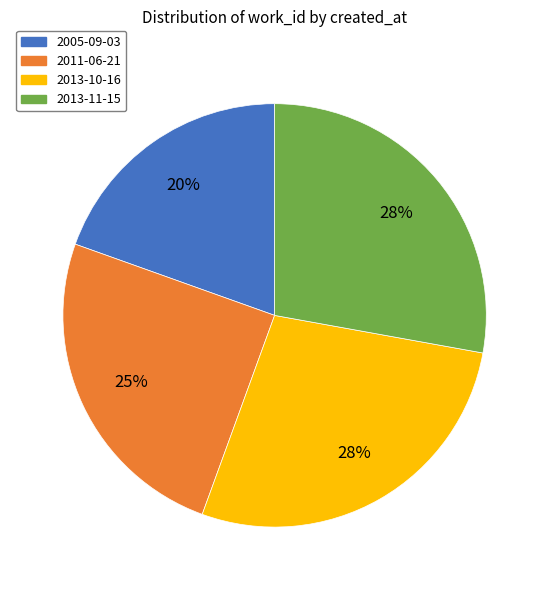

How many slices are in this pie chart?

4